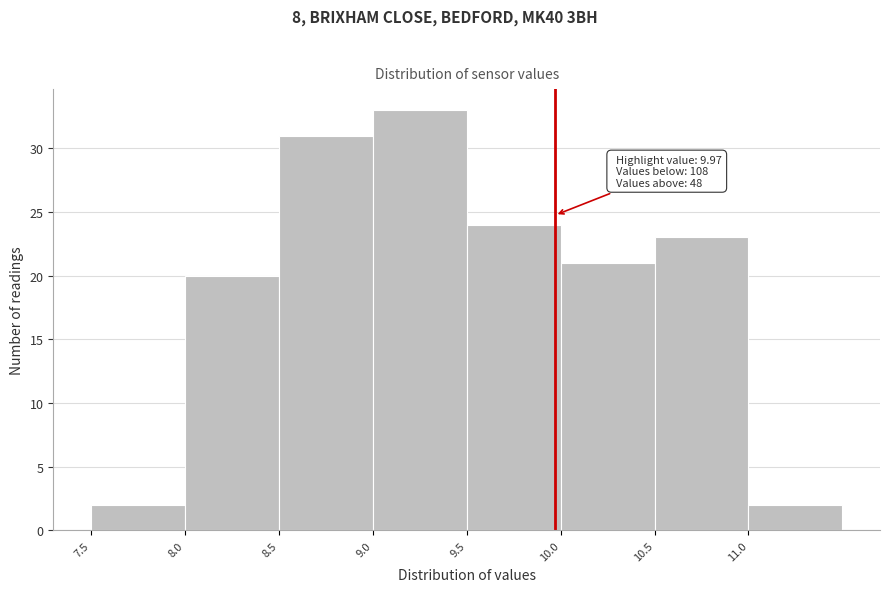

Which range on the x-axis has the tallest bar?

9.0 to 9.5